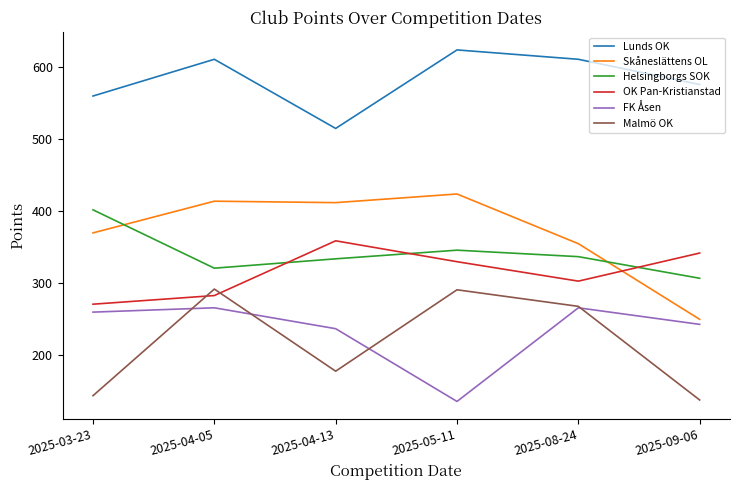

True or false: FK Åsen and OK Pan-Kristianstad intersect in this chart.

False